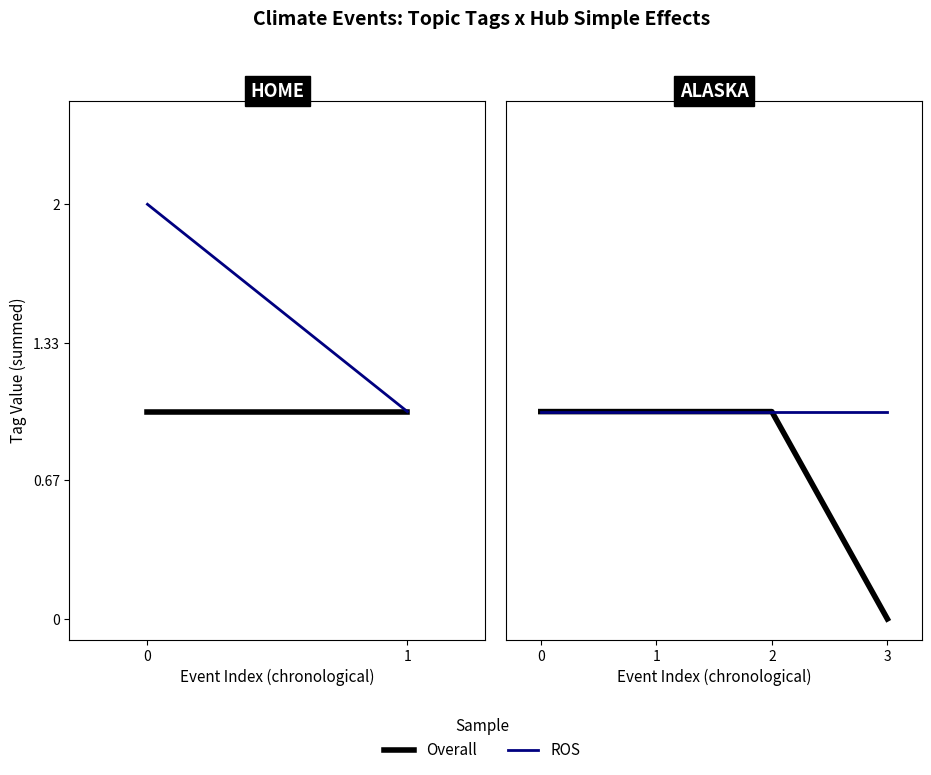

Which has a higher value, 2 or 3?

2